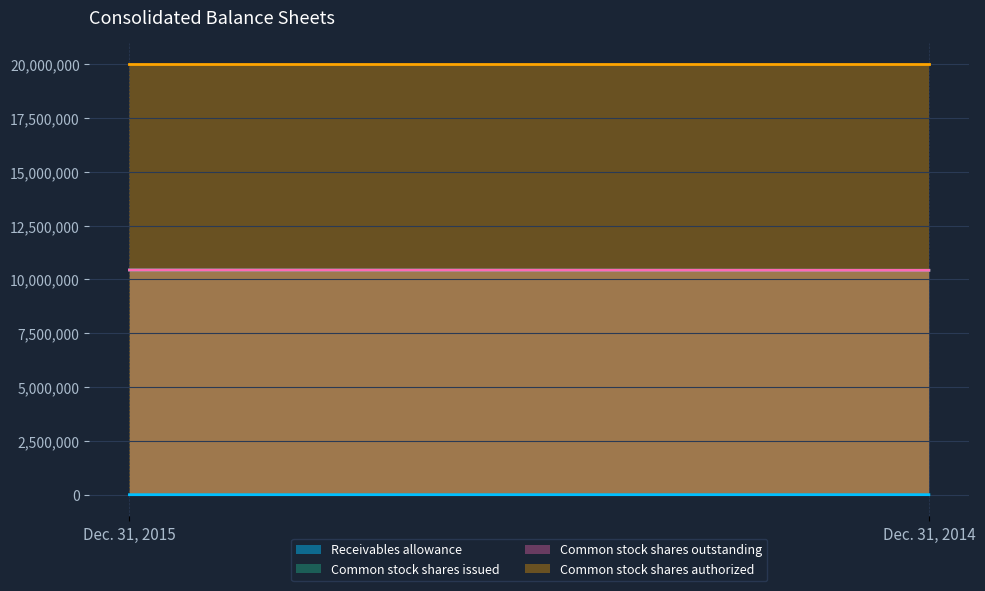

Which category has the highest value across all series?

Dec. 31, 2015